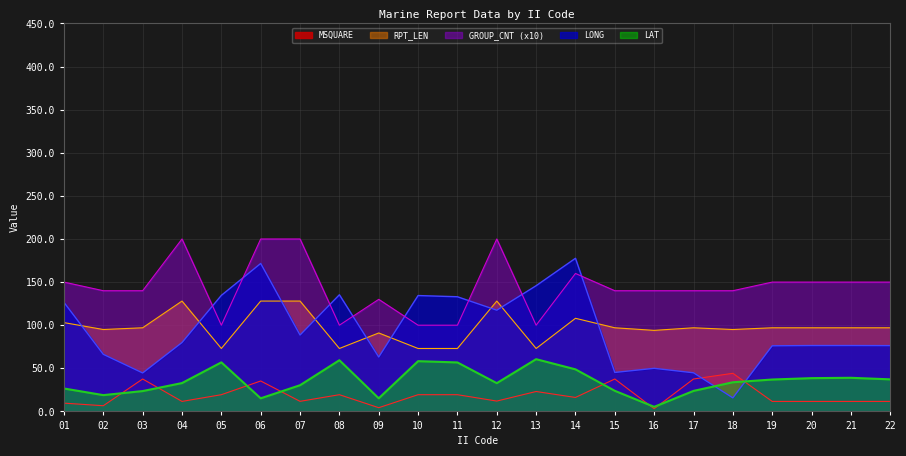

The LAT series shows 9.9 at 09. True or false?

False